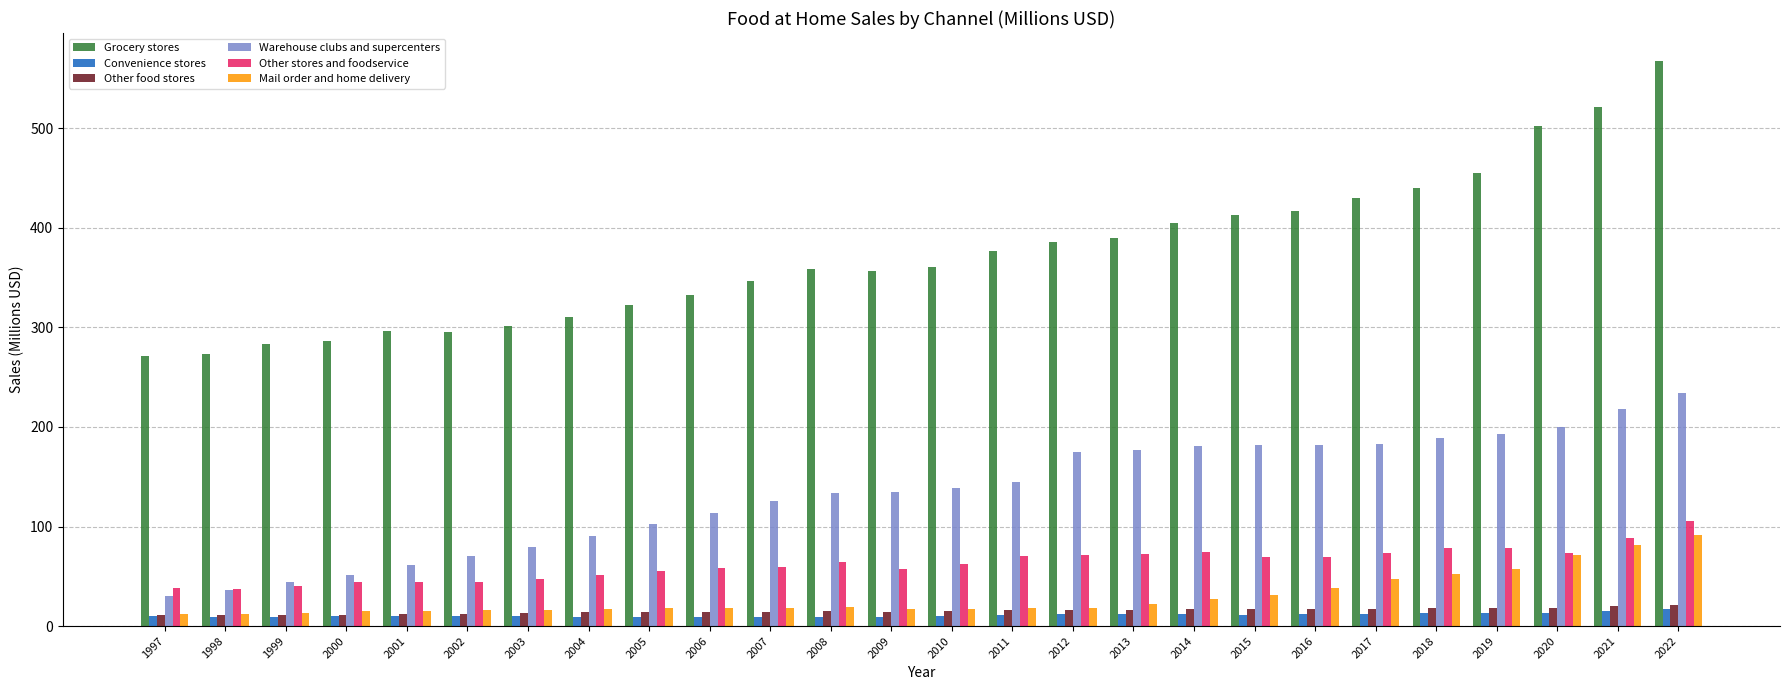

What are all the series names shown in the legend?

Grocery stores, Convenience stores, Other food stores, Warehouse clubs and supercenters, Other stores and foodservice, Mail order and home delivery